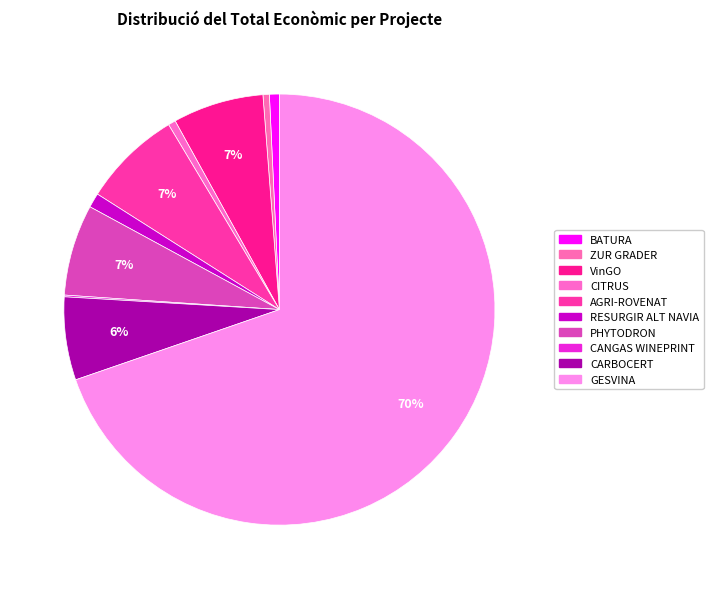

What percentage do ZUR GRADER and CARBOCERT together represent?

6.7%